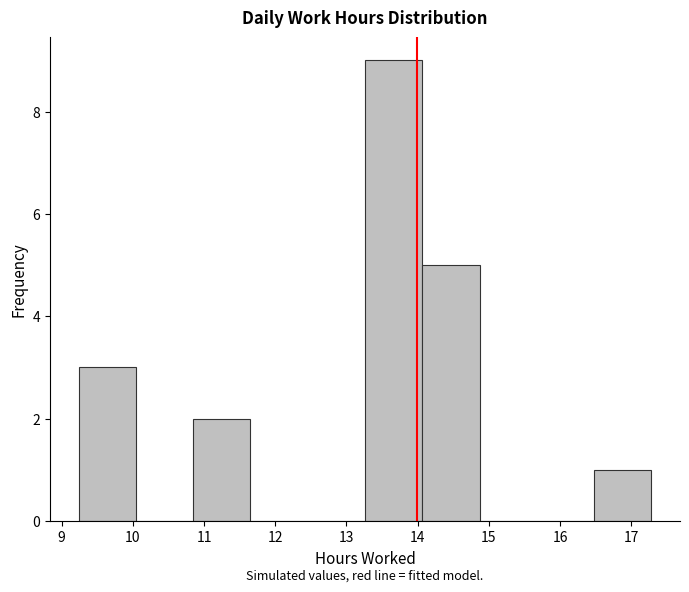

Reading left to right, list every bar in this chart as the range it spans on the x-axis followed by its height. Neither the bar edges nor the heights are printed on the chart, so give them approximately, as read against the axes.

9.2 to 10.0: 3
10.0 to 10.8: 0
10.8 to 11.7: 2
11.7 to 12.5: 0
12.5 to 13.3: 0
13.3 to 14.1: 9
14.1 to 14.9: 5
14.9 to 15.7: 0
15.7 to 16.5: 0
16.5 to 17.3: 1